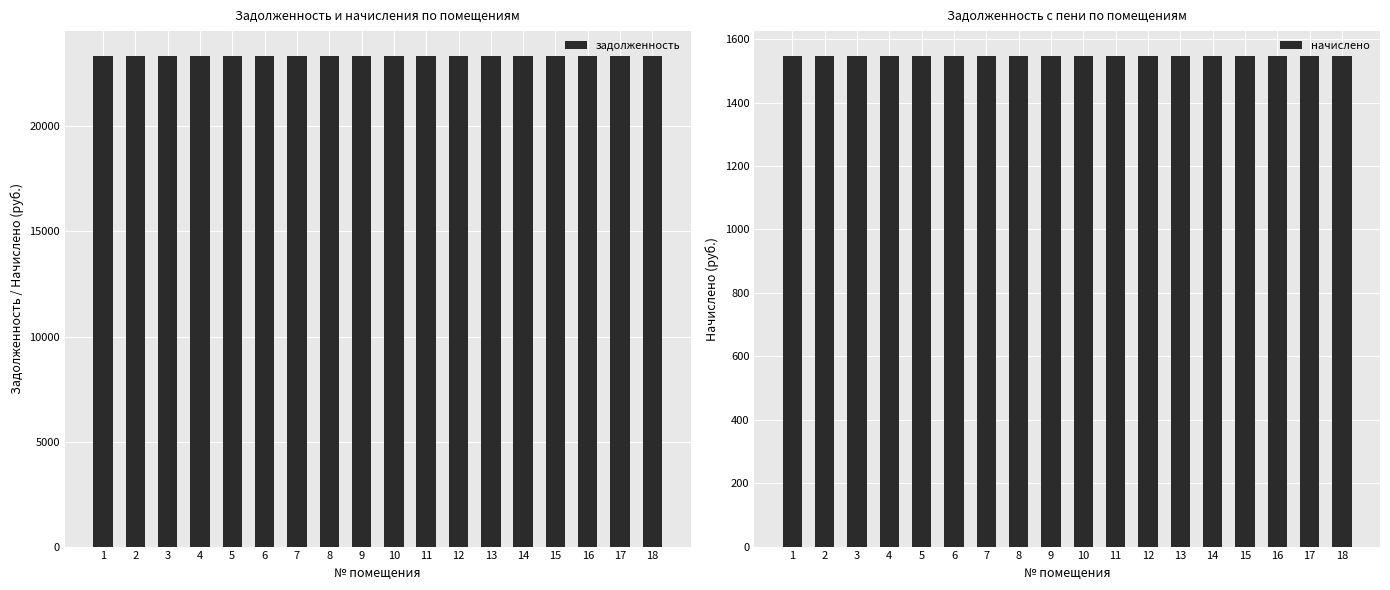

How many categories are shown in the chart?

18